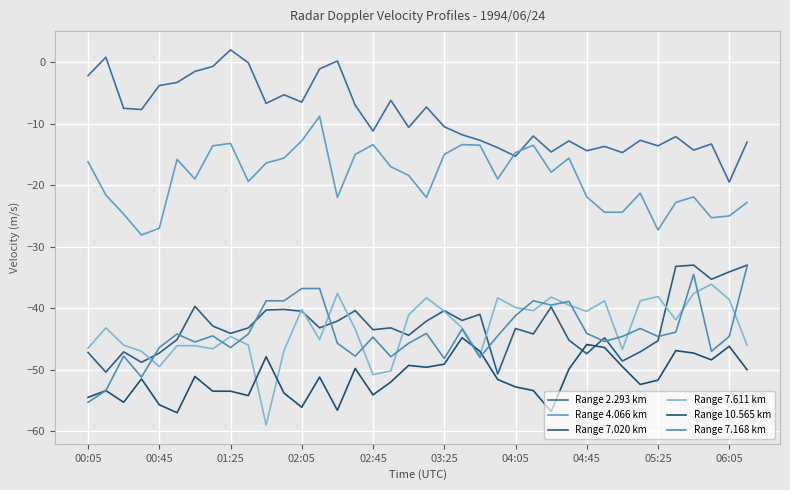

What is the difference between the second highest and second lowest values in the Range 7.611 km series?

13.2